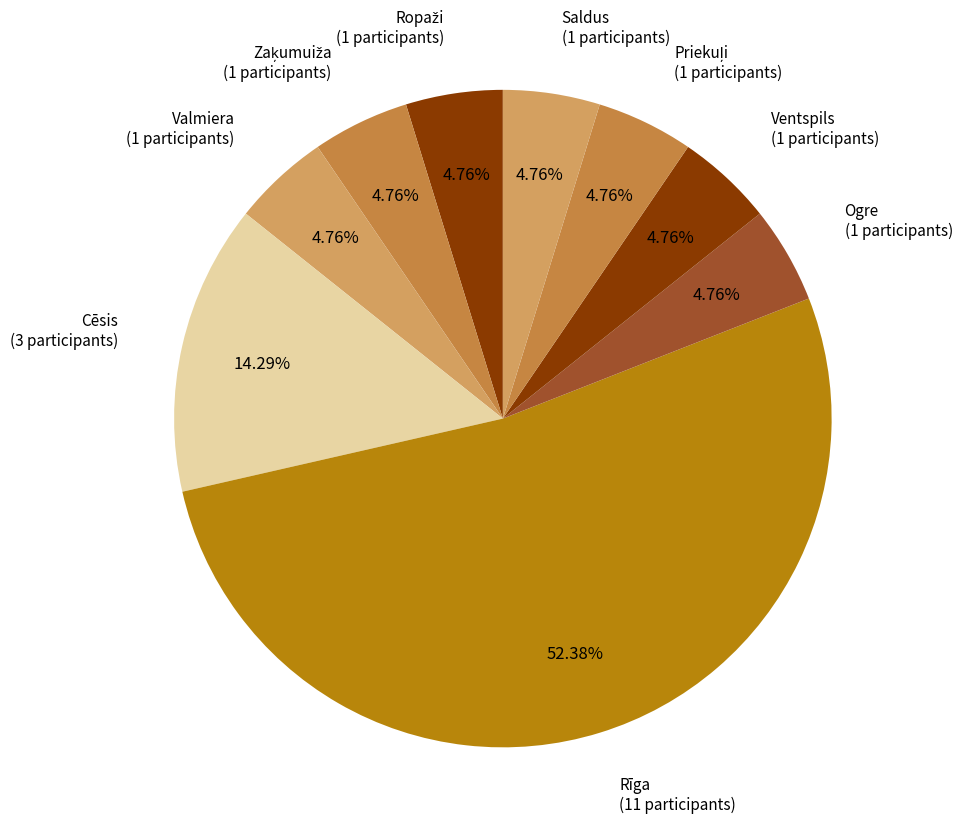

How many segments does this pie chart have?

9